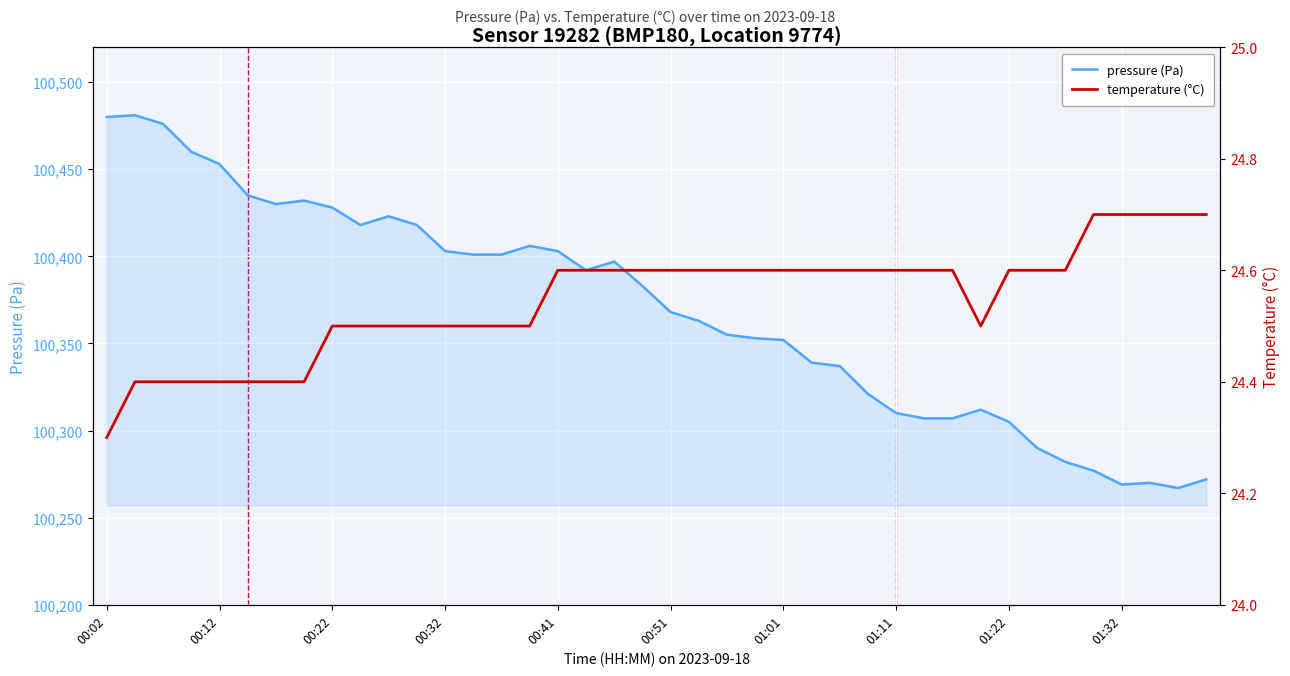

What is the average value of the pressure (Pa) series?

100369